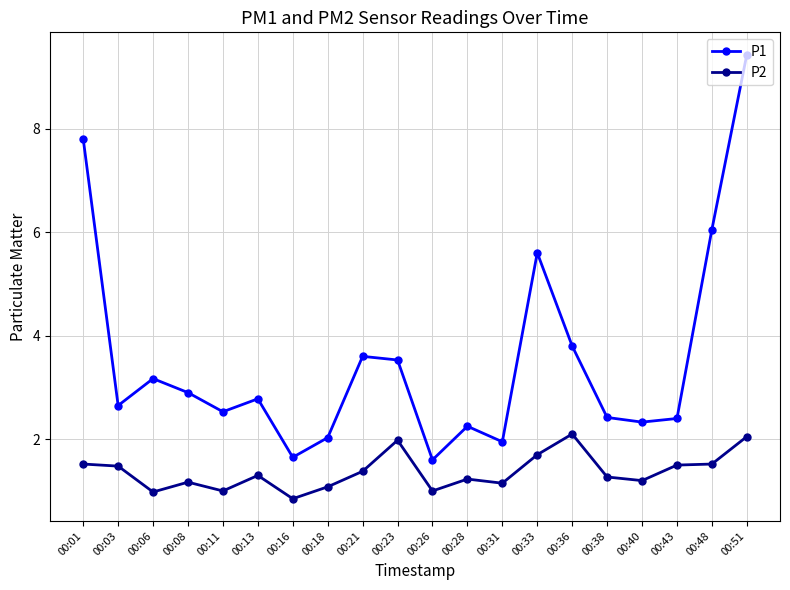

How many interior local peaks does the P1 series have?

5